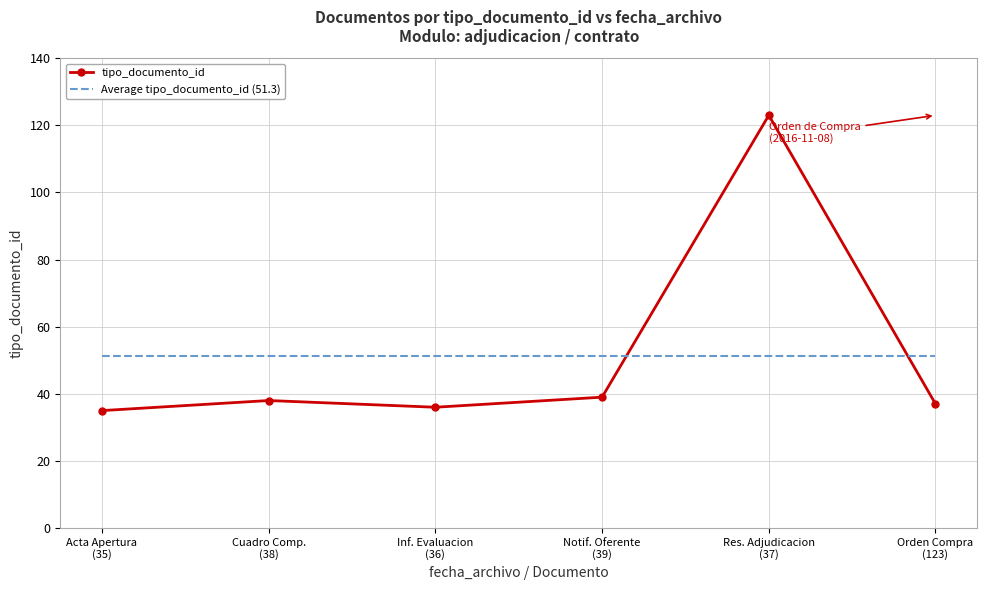

What value does the tipo_documento_id series have at Acta Apertura
(35)?

35.0